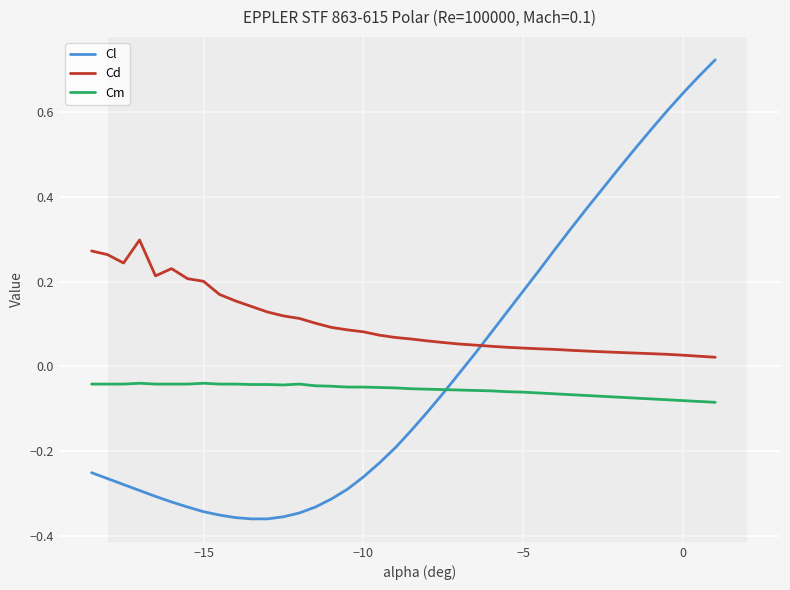

After their last crossing, which series has the higher values: Cl or Cm?

Cl